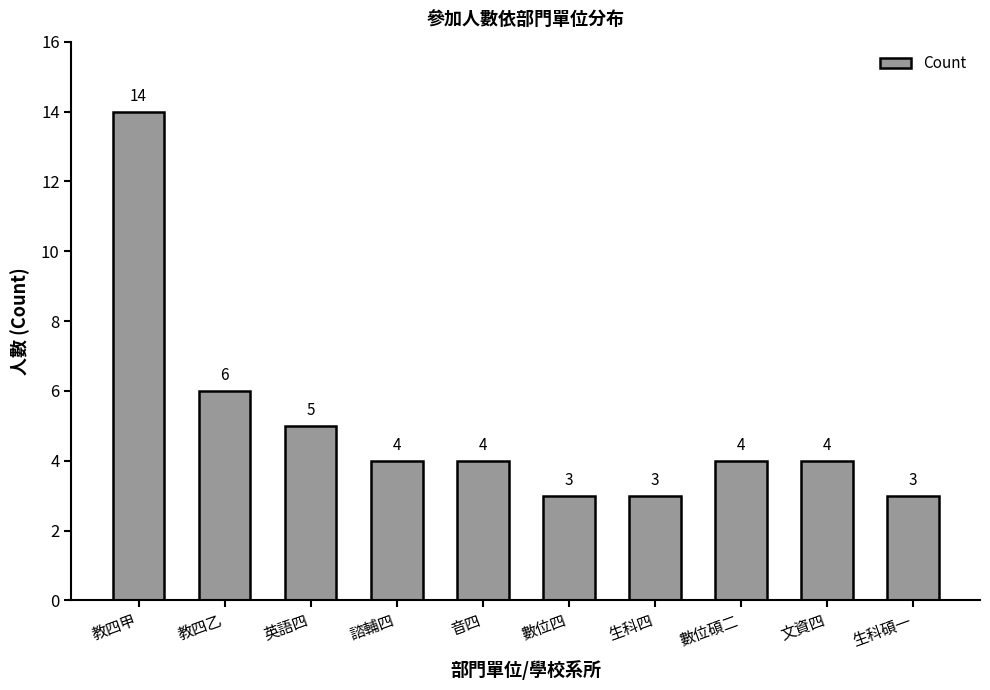

What is the greatest value displayed?

14